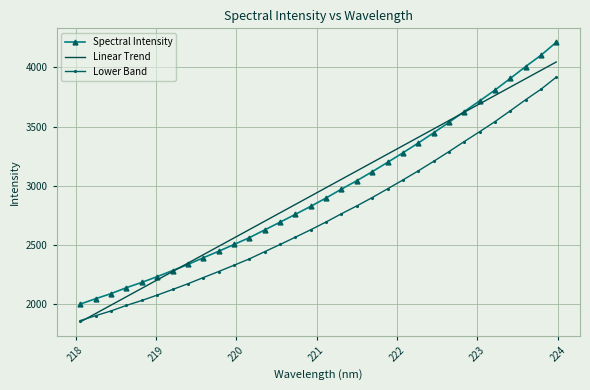

What is the lowest value of the Lower Band series?

1861.0